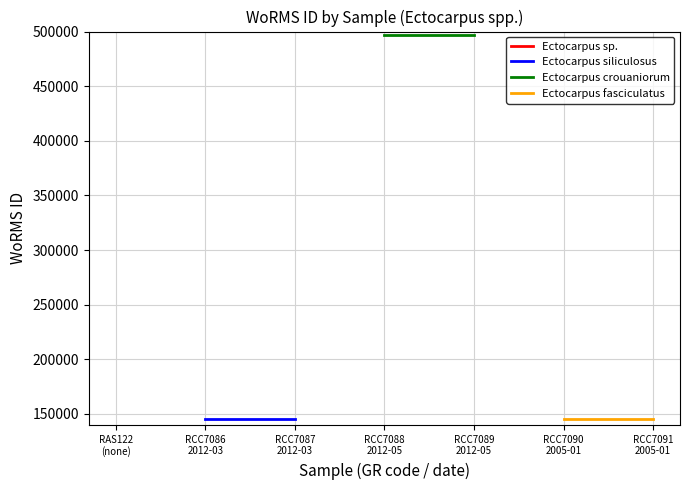

What is the value of the Ectocarpus fasciculatus point at the 2nd from the left?

145404